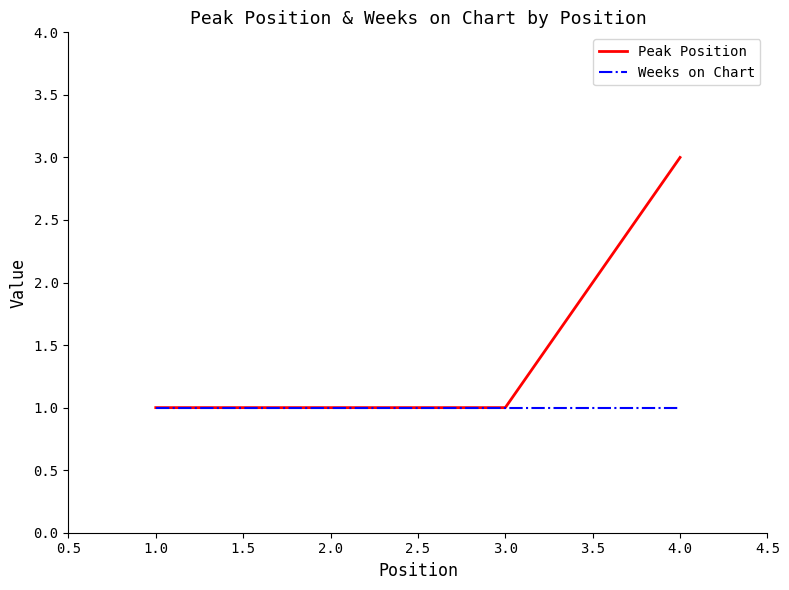

At which category does the chart reach its peak across all series?

4.0